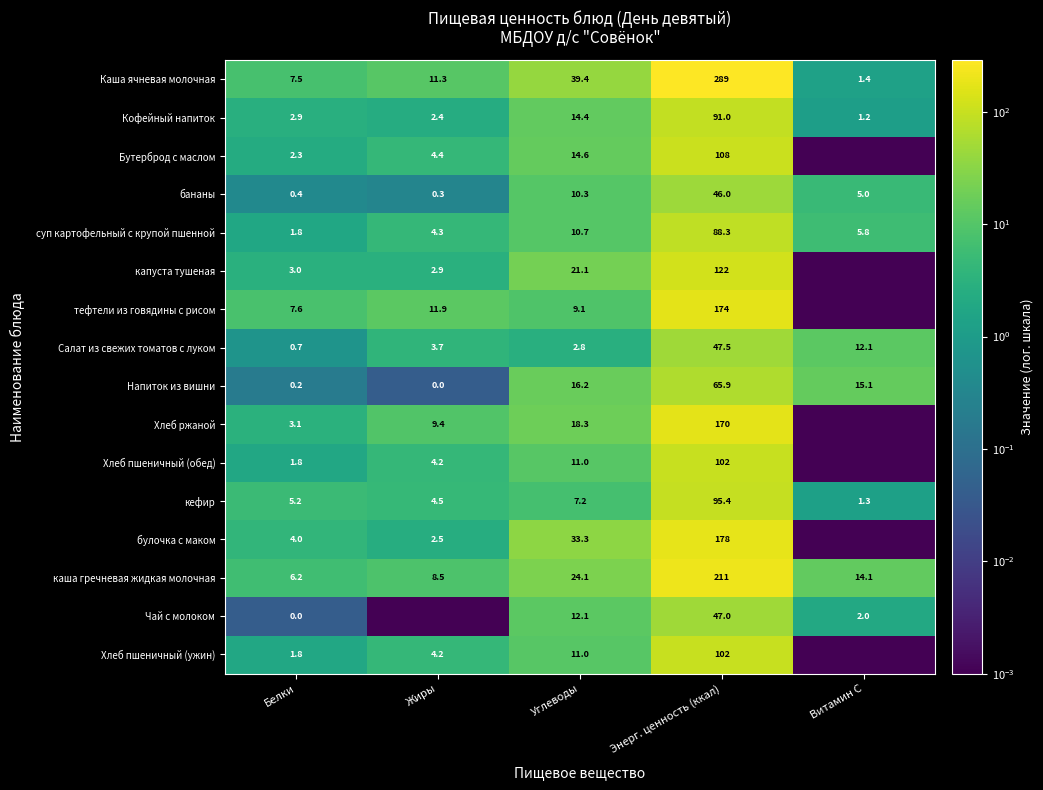

List the labels in order of Каша ячневая молочная value, smallest first.

Витамин С, Белки, Жиры, Углеводы, Энерг. ценность (ккал)